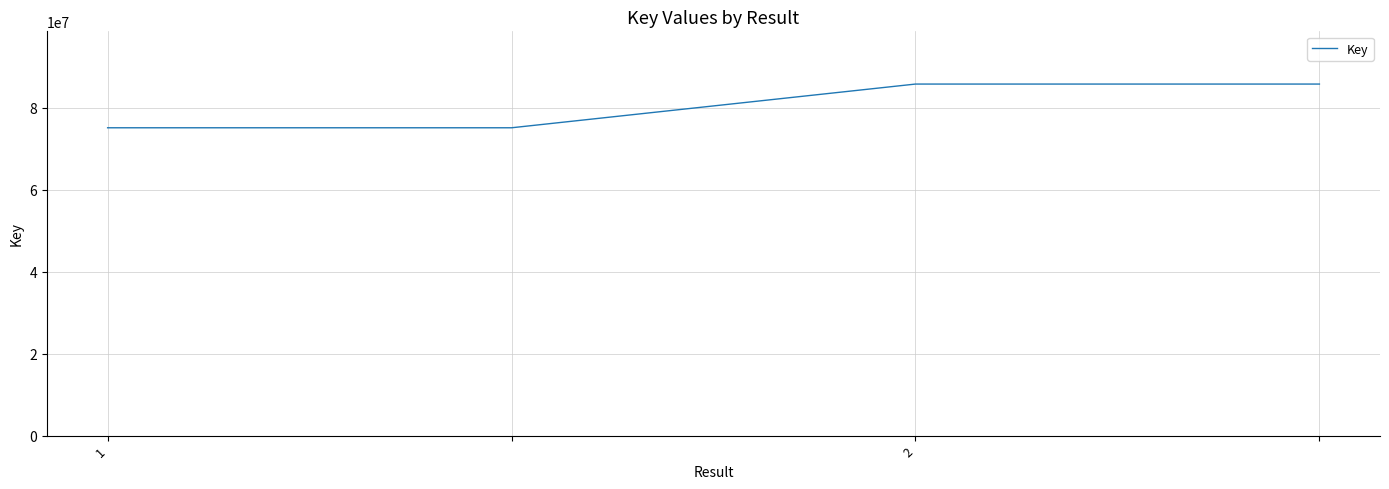

True or false: the data has more than 2 interior local peaks.

False